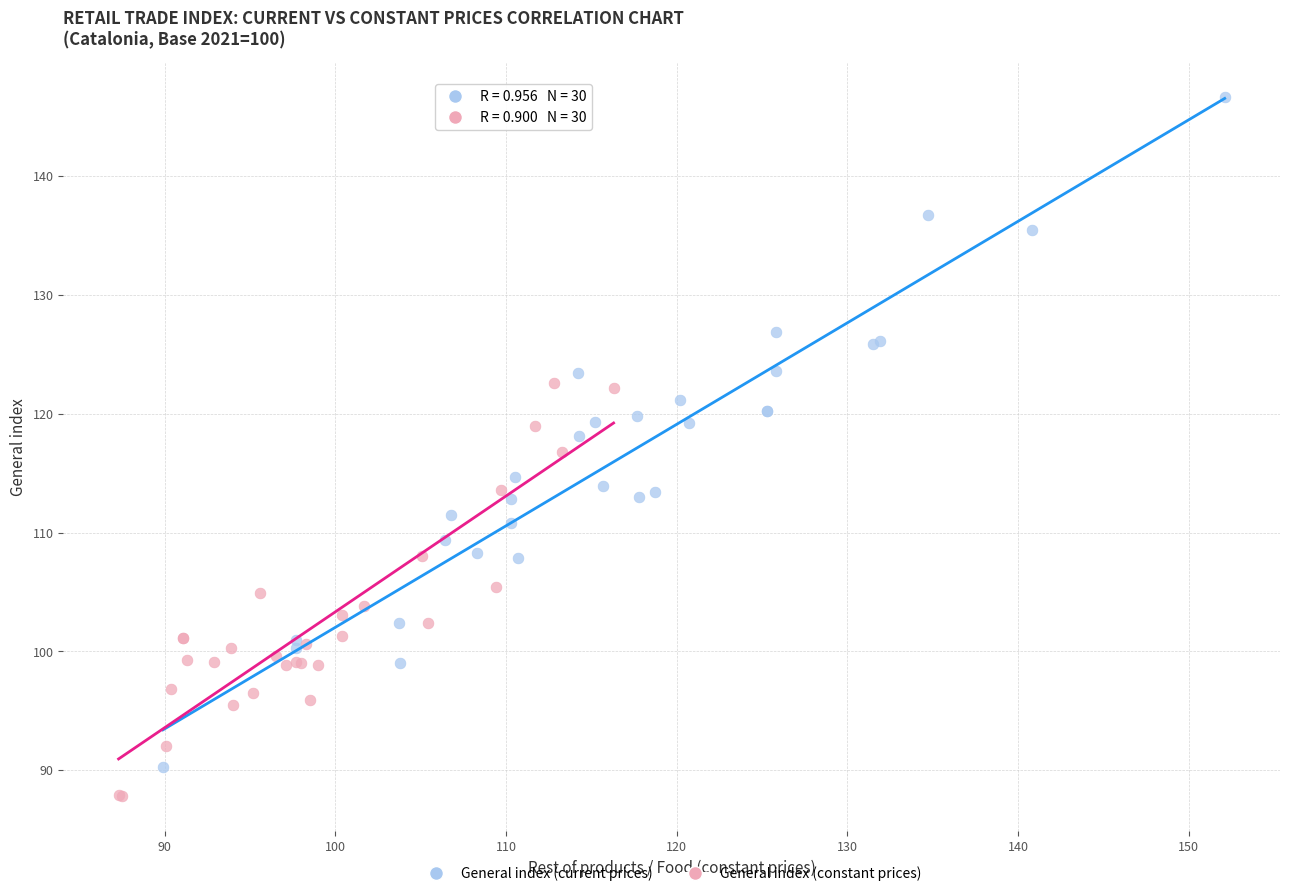

Which series has the largest Y range (max minus min)?

General index (current prices)